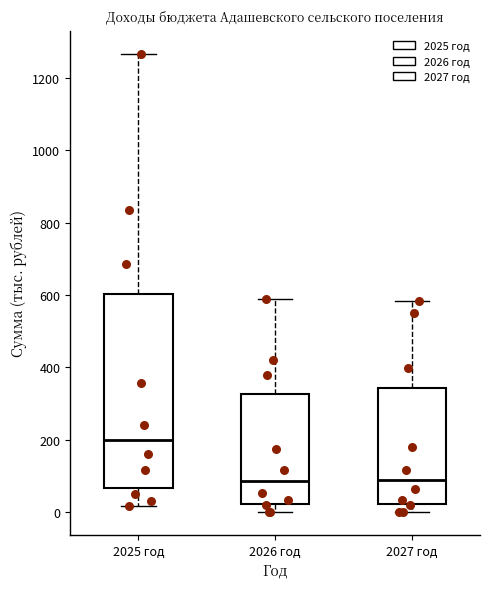

Reading left to right, transcribe this box plot: for each box, give where its median line is, the range the box spans, and where its two whiskers end, as read against the y-axis. The values are not printed on the chart, so give them approximately, as read against the axis.

2025 год: median 200, box 60 to 600, whiskers 20 to 1260
2026 год: median 80, box 20 to 320, whiskers 0 to 580
2027 год: median 80, box 20 to 340, whiskers 0 to 580